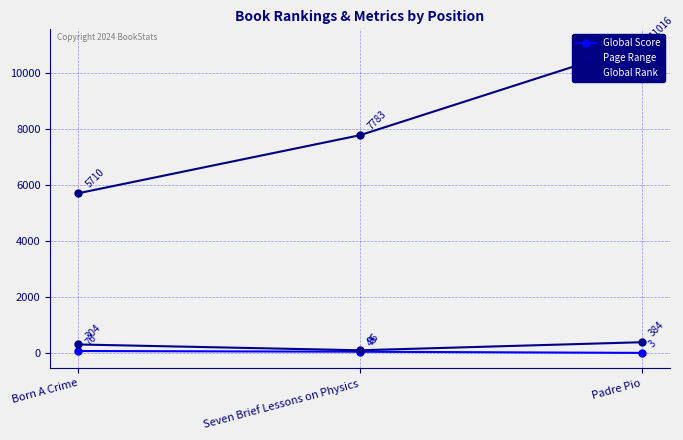

How many distinct data groups are displayed?

3